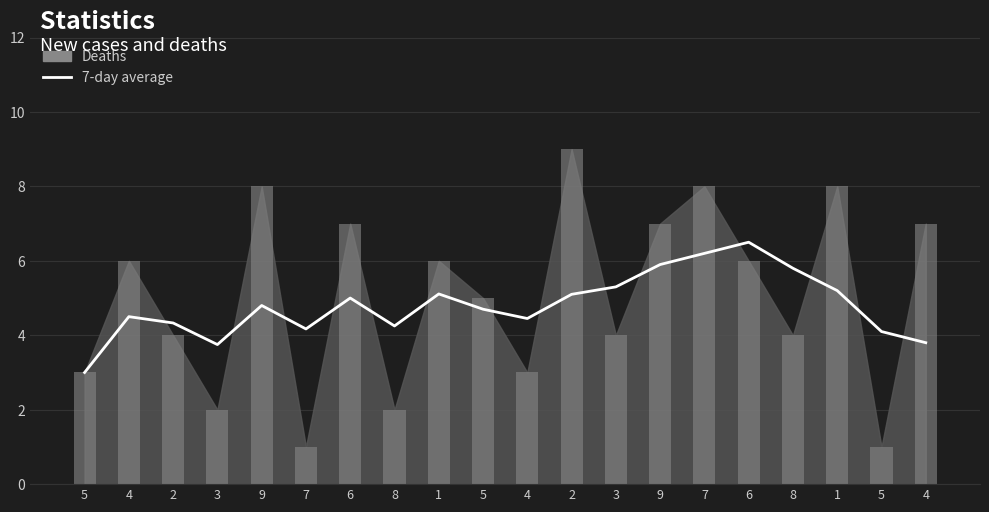

At which category does the chart reach its minimum across all series?

5